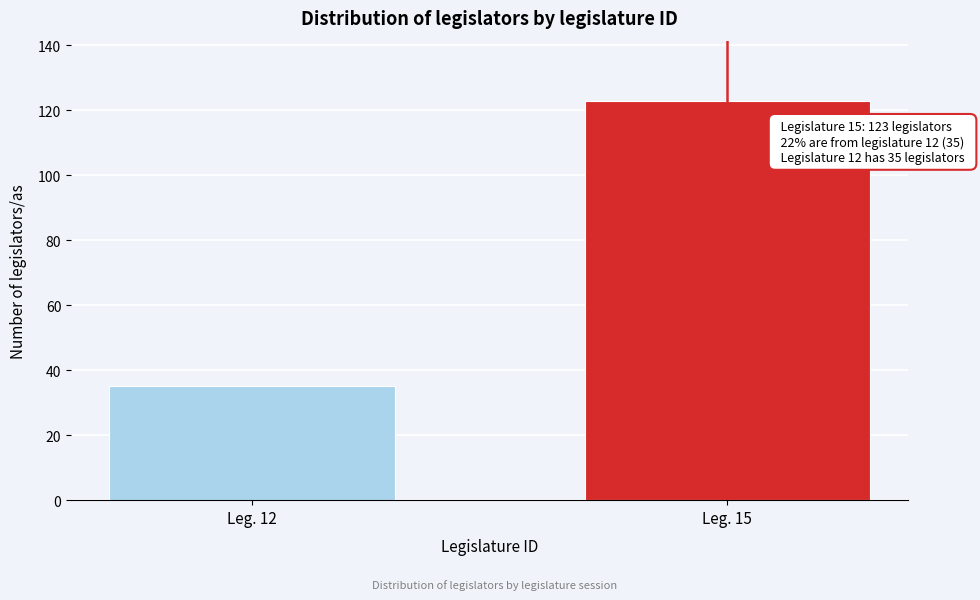

Reading right to left, extract all data points from this chart.

Leg. 15=123	Leg. 12=35